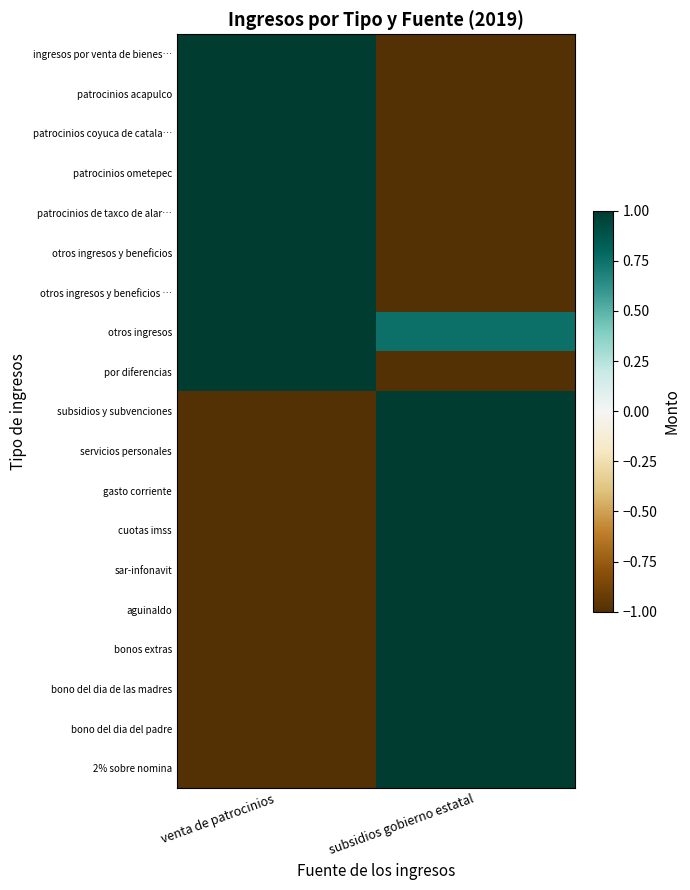

Which series has the largest total across all categories?

otros ingresos